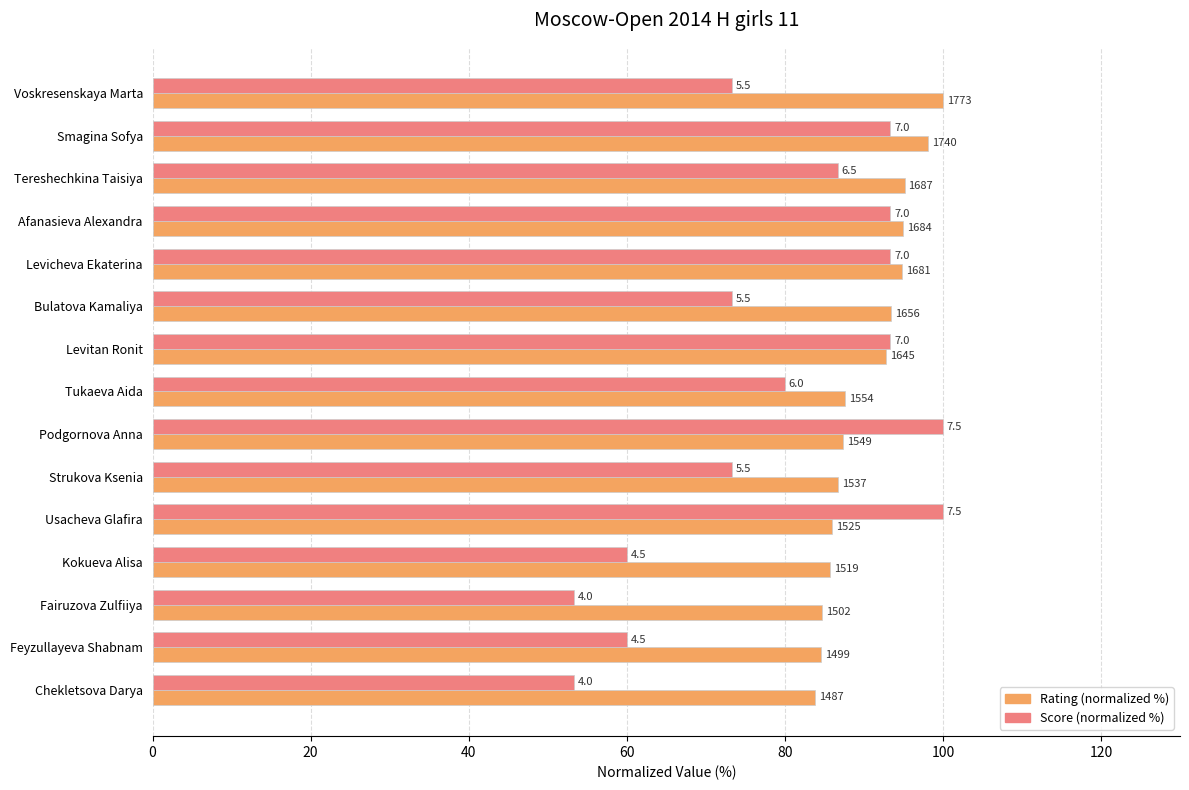

What are all the series names shown in the legend?

Rating (normalized %), Score (normalized %)